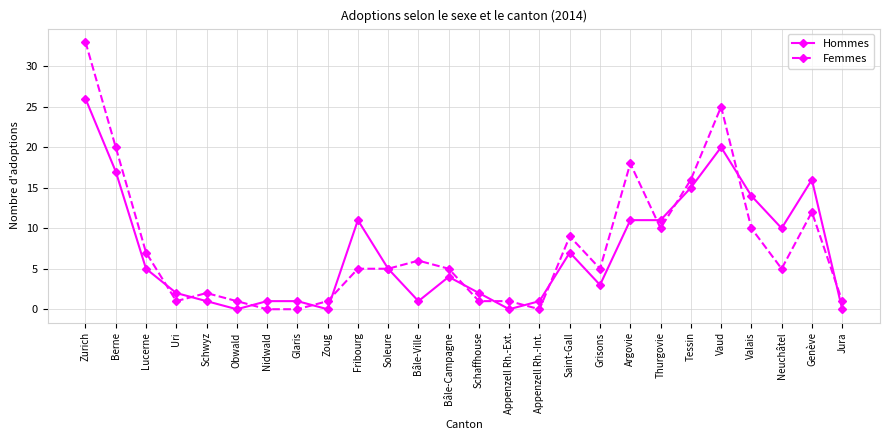

What is the maximum value for Hommes?

26